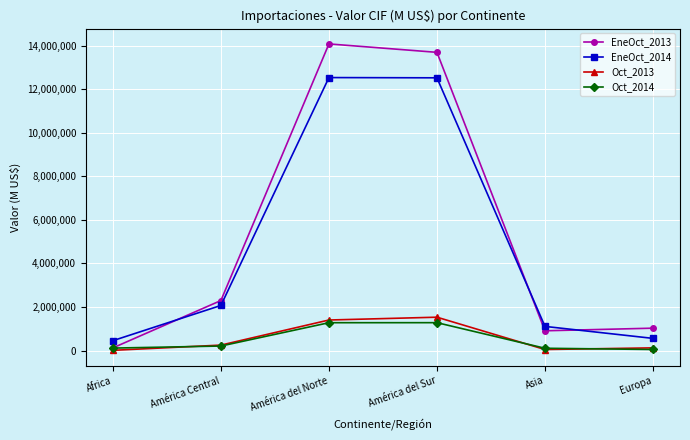

Rank the series by their maximum value, from highest to lowest.

EneOct_2013, EneOct_2014, Oct_2013, Oct_2014